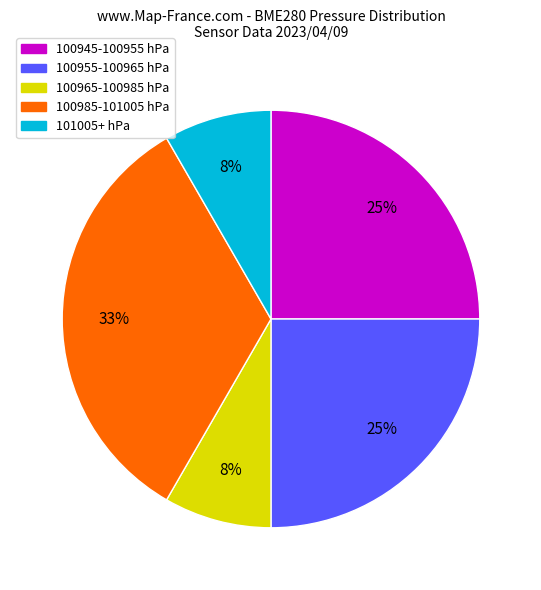

Which category has the biggest portion of the pie?

100985-101005 hPa